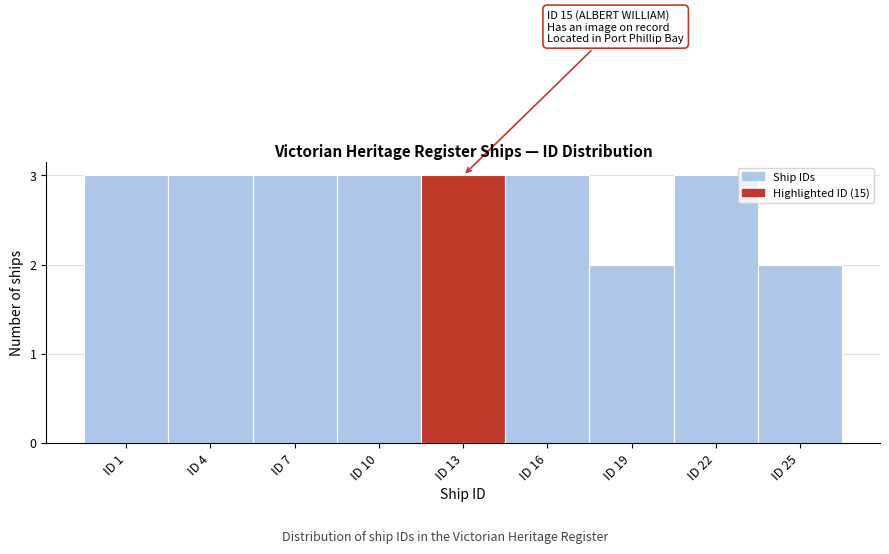

Reading right to left, what are all the values shown in this chart?

ID 25=2	ID 22=3	ID 19=2	ID 16=3	ID 13=3	ID 10=3	ID 7=3	ID 4=3	ID 1=3